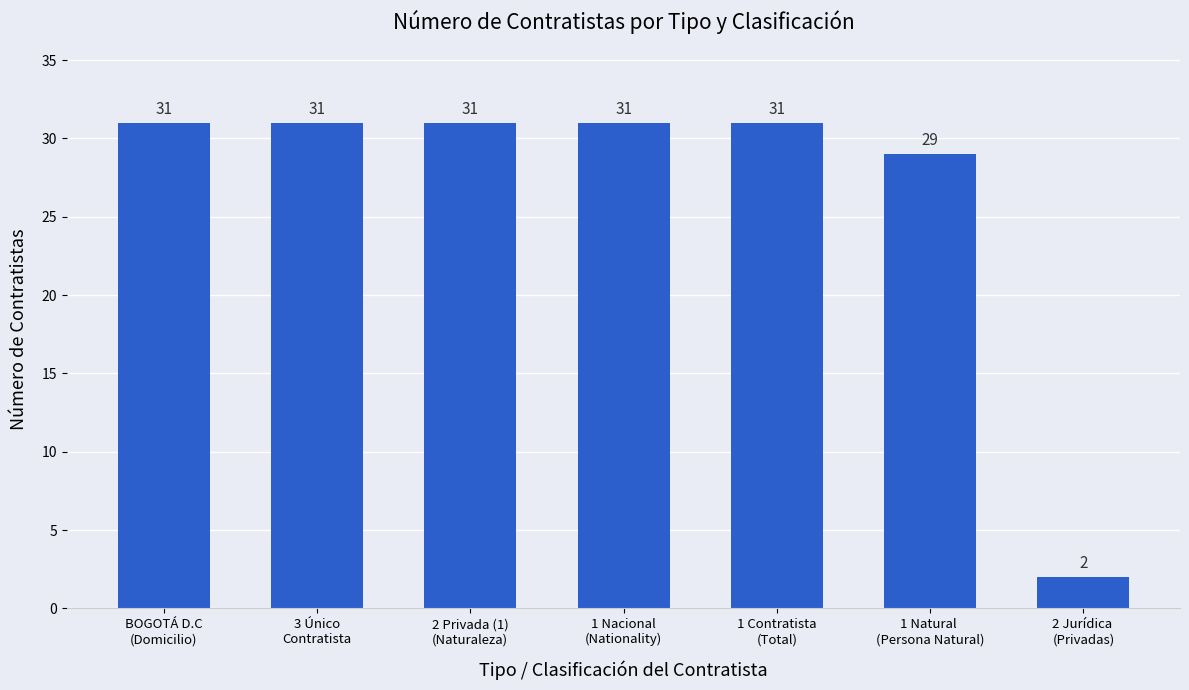

What is the maximum value shown in the chart?

31